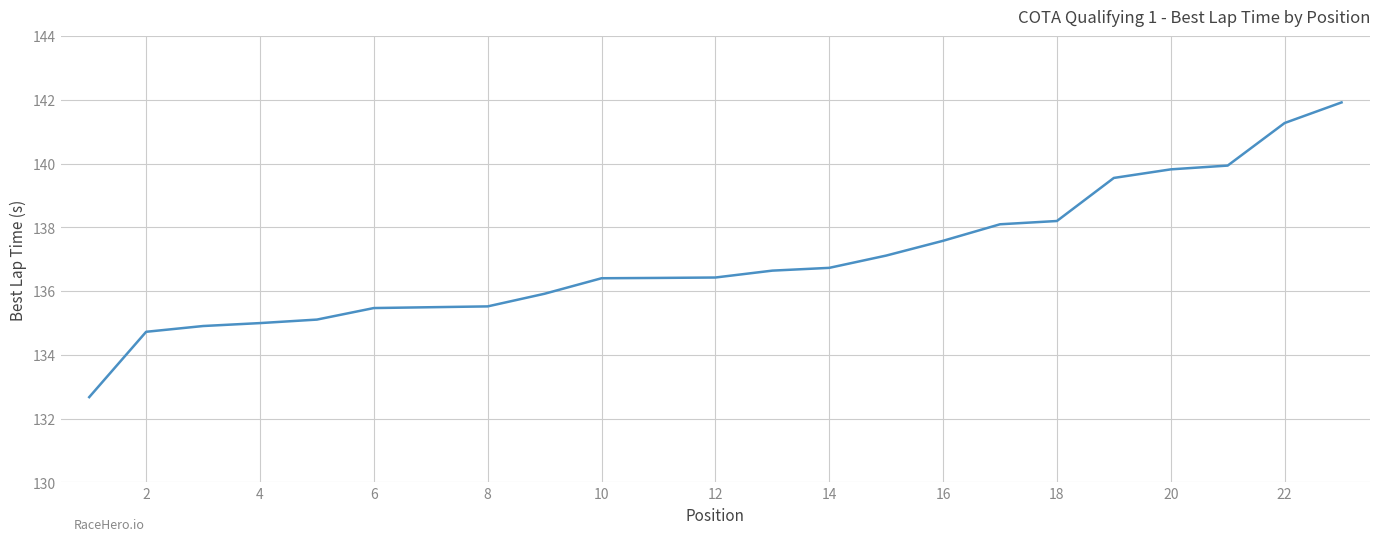

How many lines are shown in the chart?

1